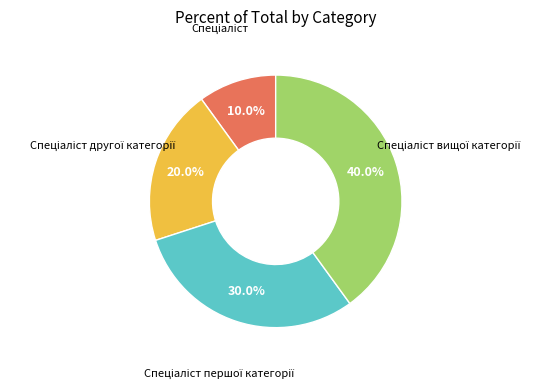

Is there any slice that represents more than half of the pie?

No